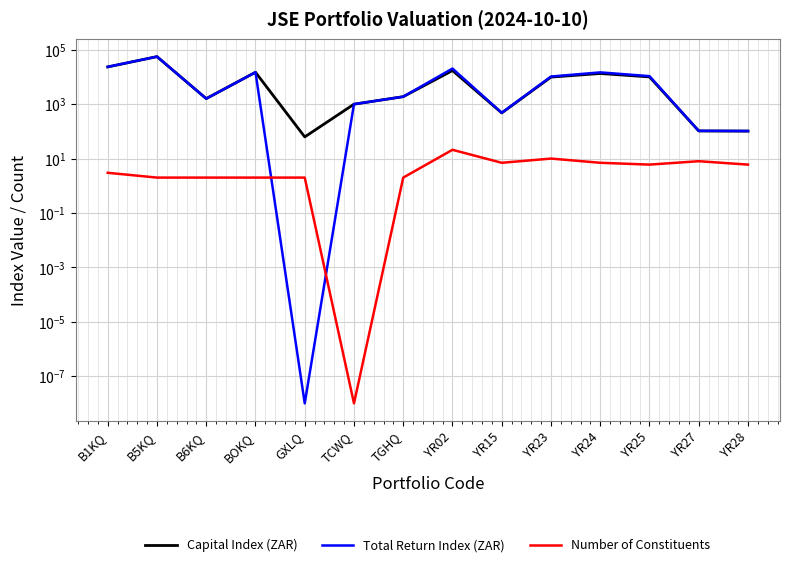

What value does the Number of Constituents series have at TGHQ?

2.0